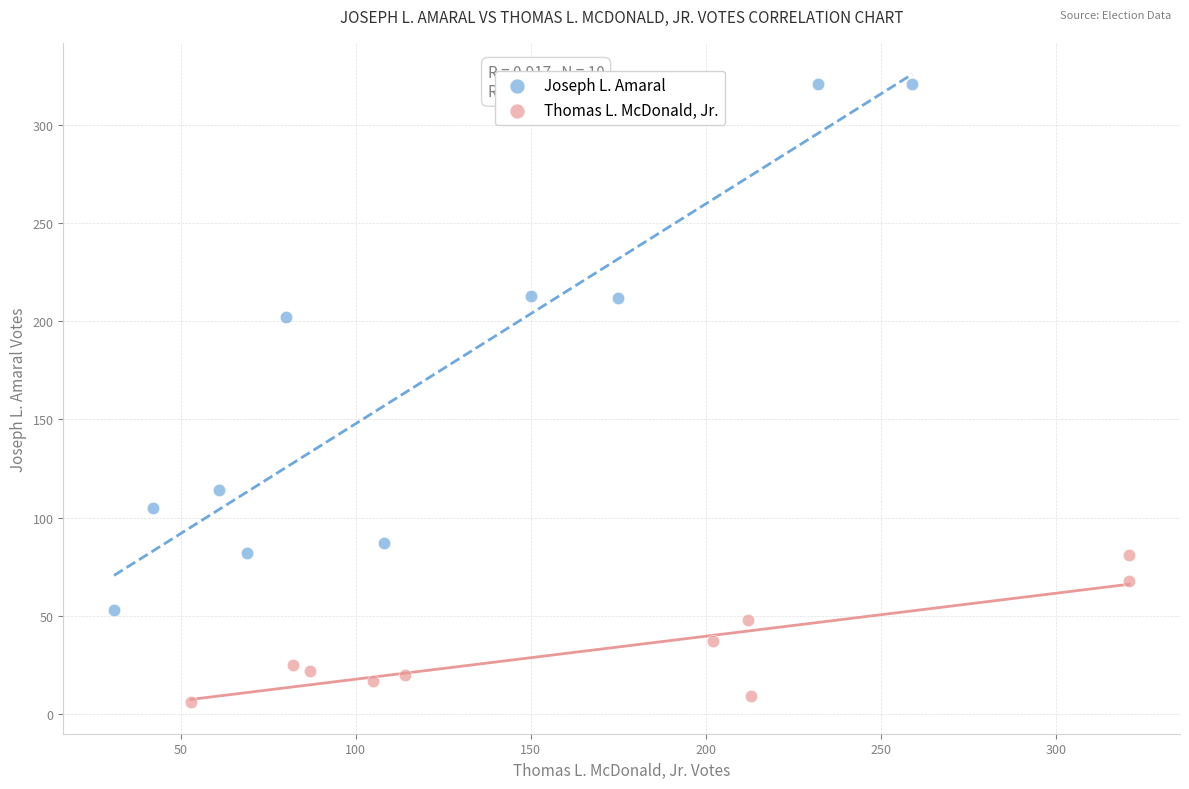

Which series contains the lowest Y value?

Thomas L. McDonald, Jr.